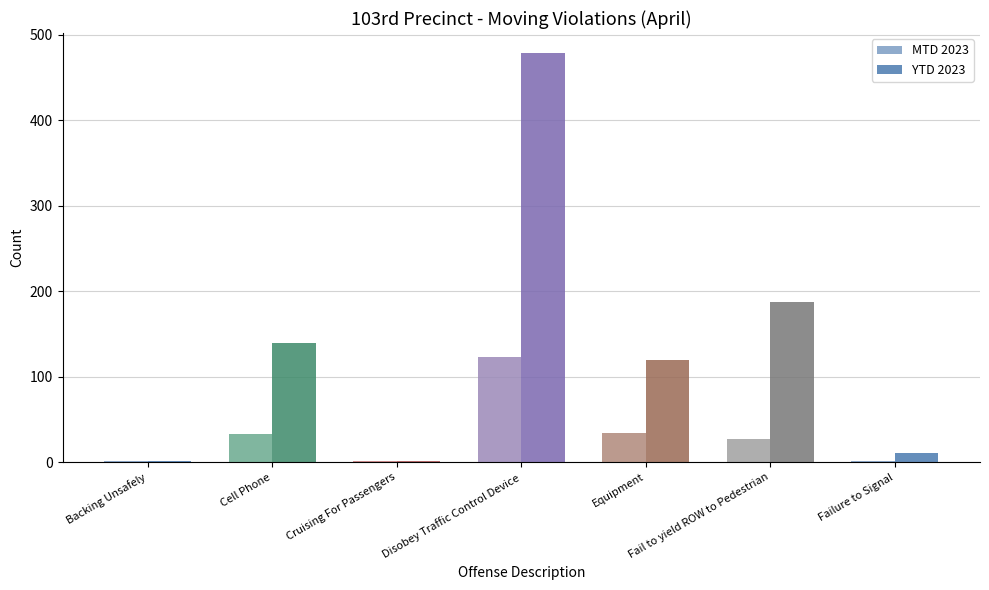

Is the value of MTD 2023 at Failure to Signal greater than the value of YTD 2023 at Fail to yield ROW to Pedestrian?

No